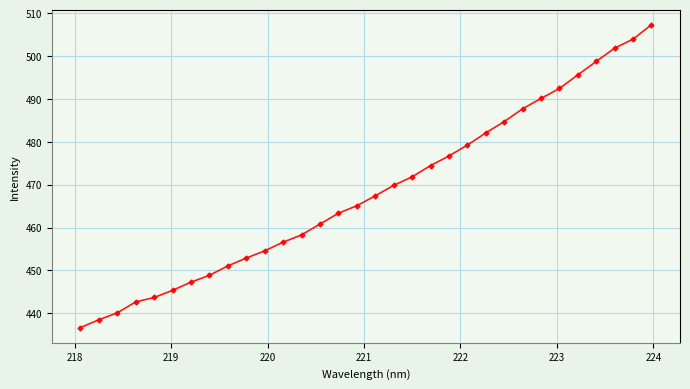

True or false: there are more than 2 points higher than both neighbors.

False